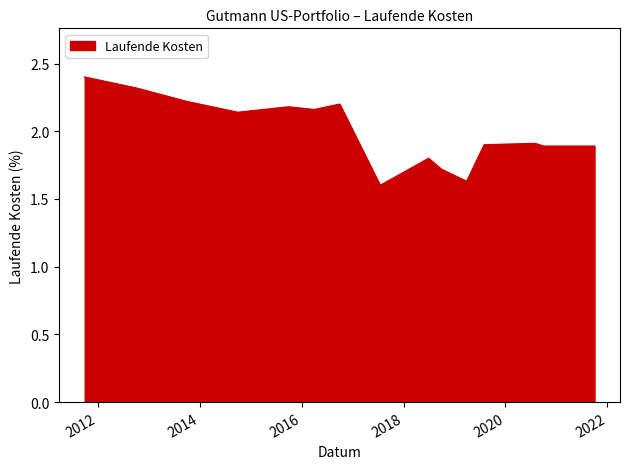

What is the greatest value displayed?

2.4